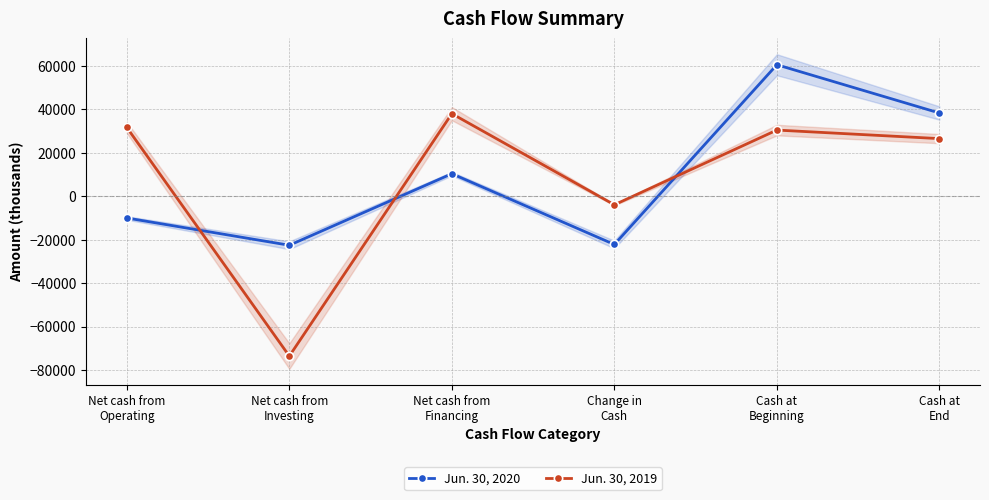

What is the total value across all series at Cash at
Beginning?

91001